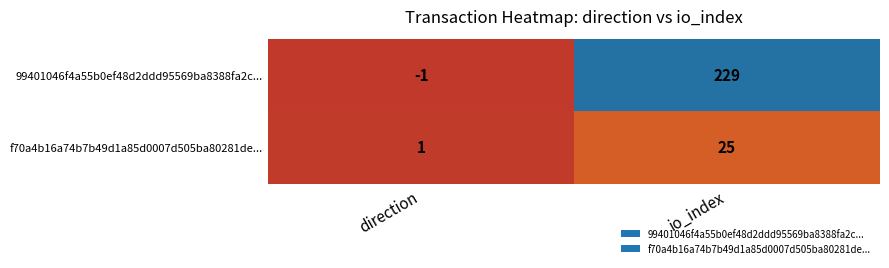

At direction, list the series in order from smallest to largest.

99401046f4a55b0ef48d2ddd95569ba8388fa2c..., f70a4b16a74b7b49d1a85d0007d505ba80281de...